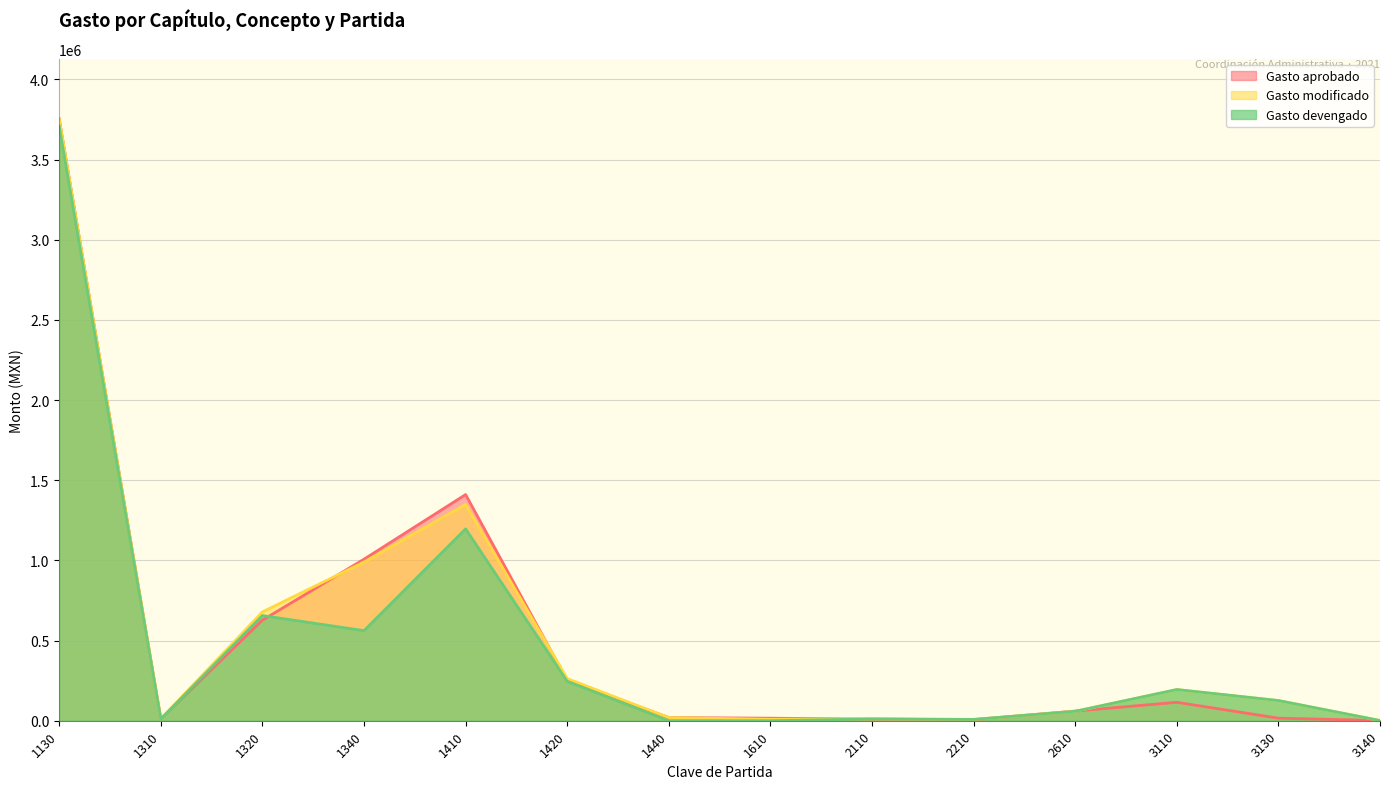

What is the value of the Gasto modificado point at the 6th from the left?

262670.8